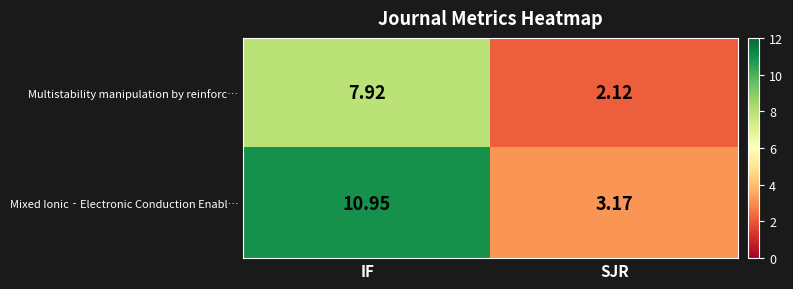

Which category has the highest value across all series?

IF